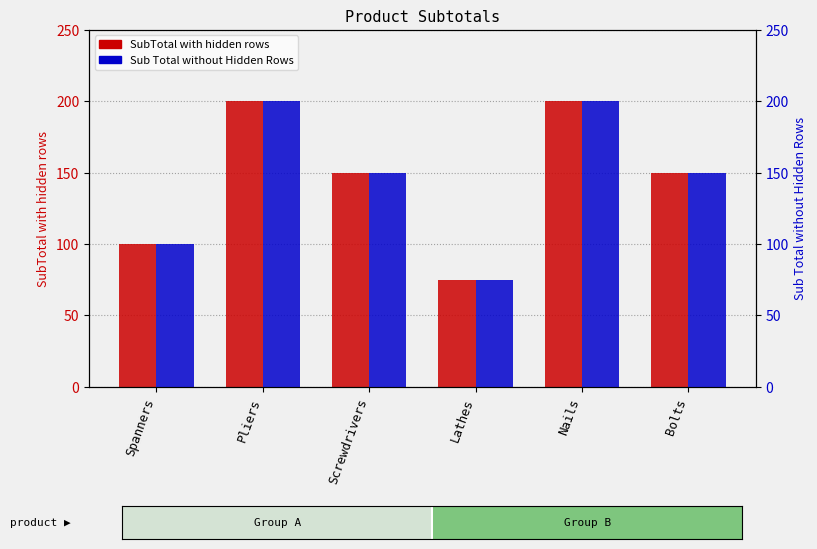

What is the difference between the maximum and minimum values in the Sub Total without Hidden Rows series?

125